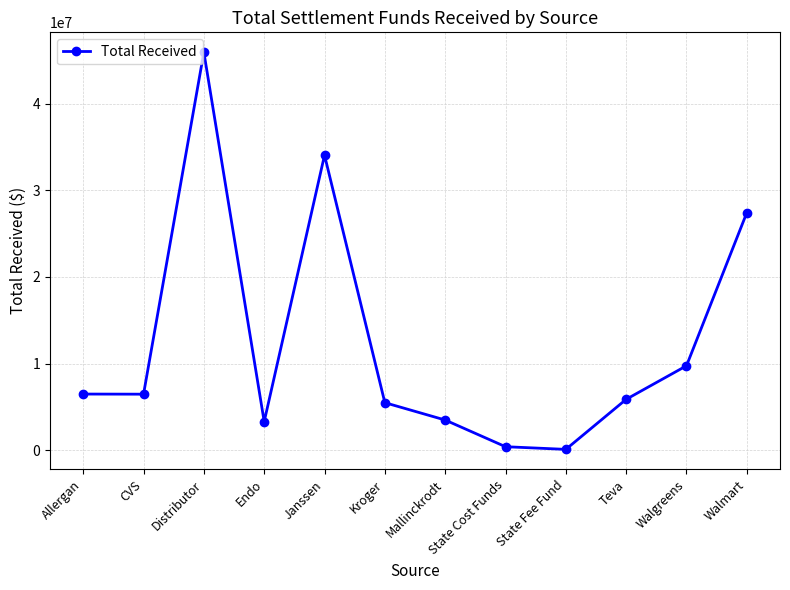

What is the difference between the second highest and second lowest values?

33637987.3